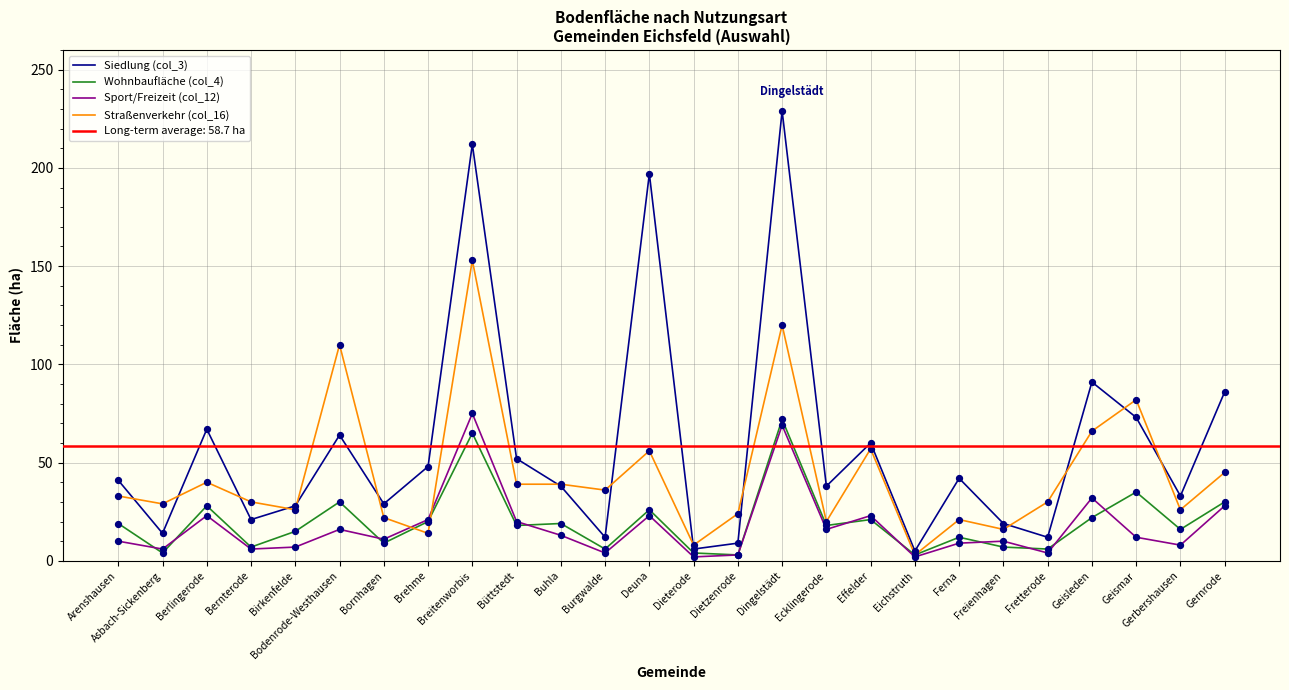

Which series reaches the maximum Y coordinate?

Siedlung (col_3)